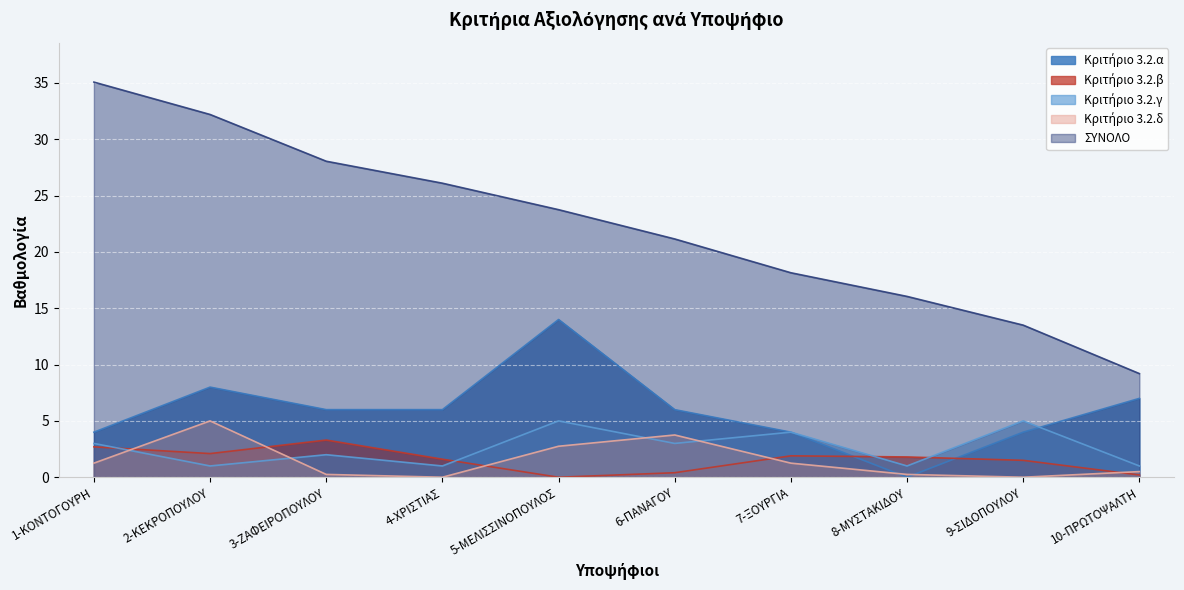

Read the Κριτήριο 3.2.β value at 4-ΧΡΙΣΤΙΑΣ.

1.6